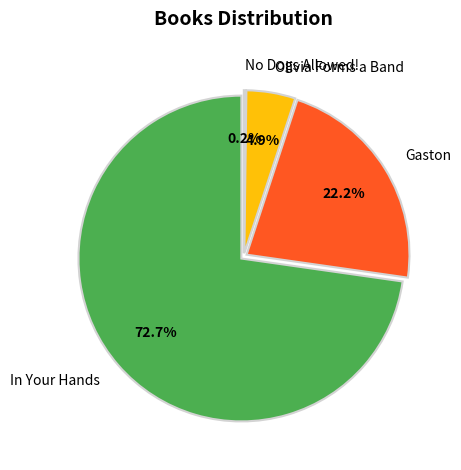

To the nearest percent, what is the difference between the In Your Hands and Gaston slice percentages?

51%